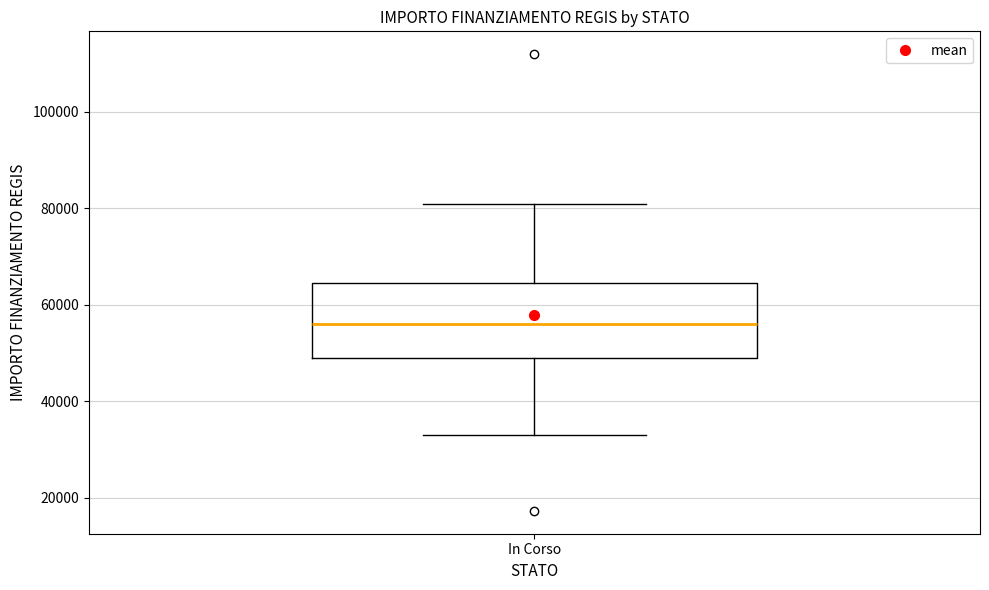

Read this box plot against the y-axis: the position of the median line, the range covered by the box, and the ends of both whiskers. The values are not printed on the chart, so give them approximately, as read against the axis.

median 56000, box 50000 to 64000, whiskers 32000 to 80000